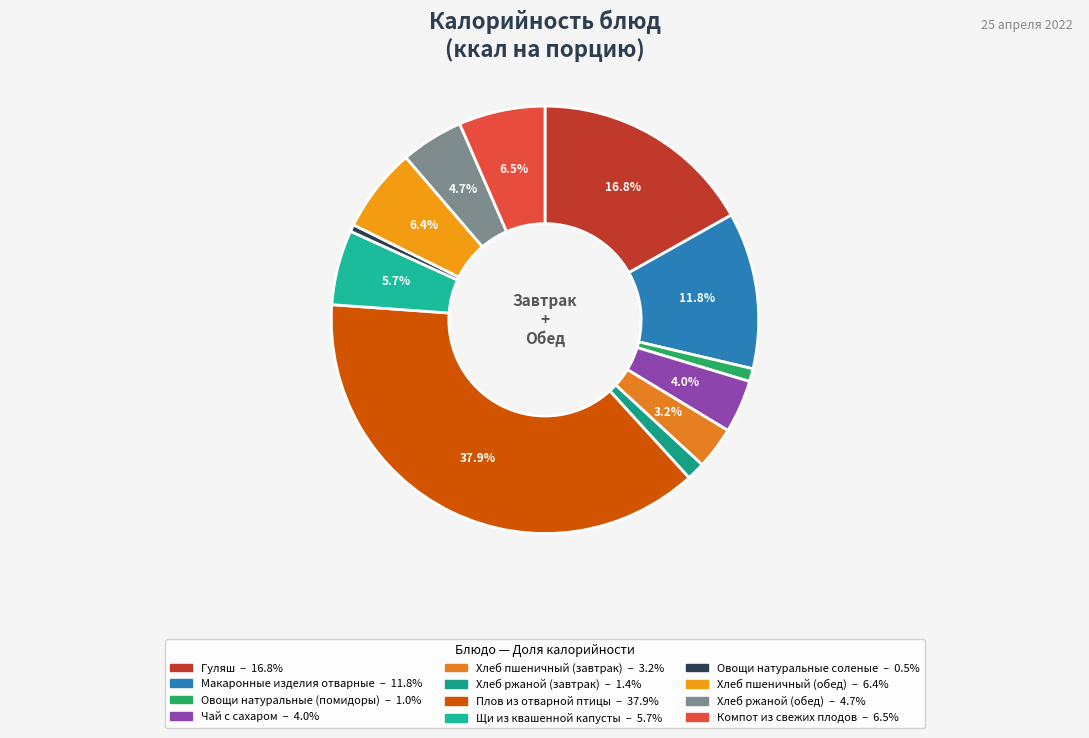

How many slices are in this pie chart?

12